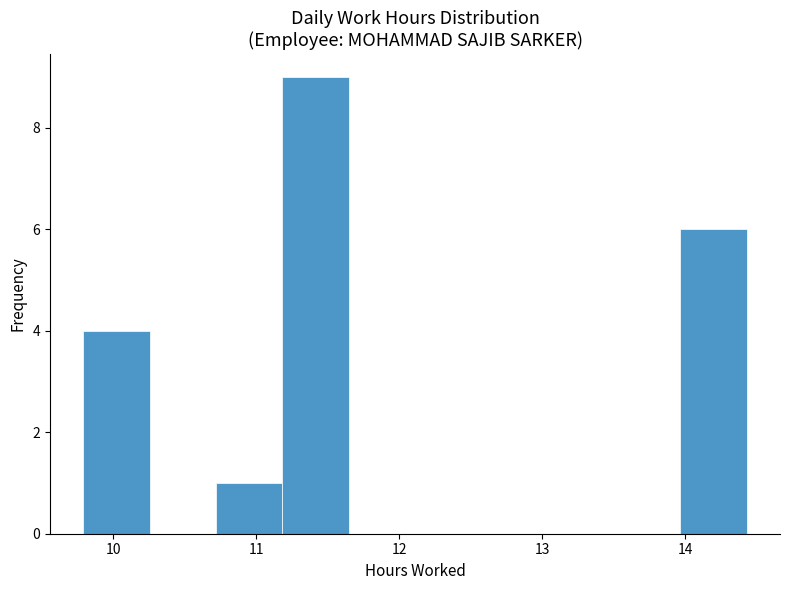

Reading left to right, transcribe this chart: for each bar, give the range it covers on the x-axis and its height. Neither the bar edges nor the heights are printed on the chart, so give them approximately, as read against the axes.

9.8 to 10.3: 4
10.3 to 10.7: 0
10.7 to 11.2: 1
11.2 to 11.6: 9
11.6 to 12.1: 0
12.1 to 12.6: 0
12.6 to 13.0: 0
13.0 to 13.5: 0
13.5 to 14.0: 0
14.0 to 14.4: 6